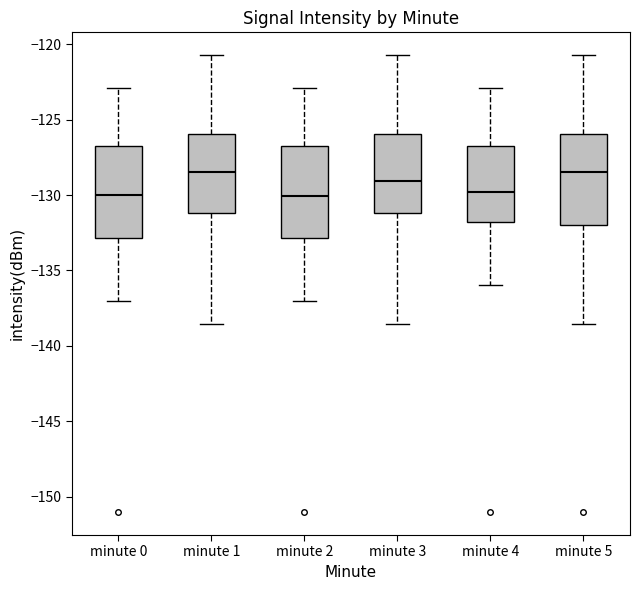

Where is the upper edge of the box for minute 1 on the y-axis? The values are not printed on the chart, so give them approximately, as read against the axis.

-126.0